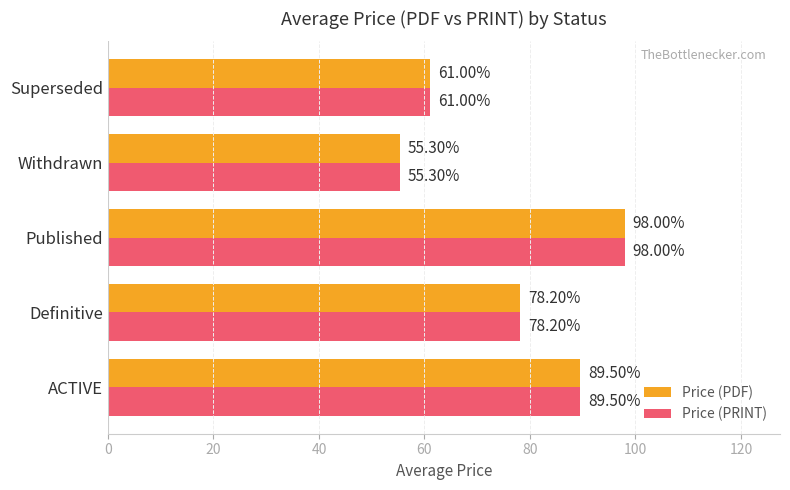

What is the average value of the Price (PDF) series?

76.4